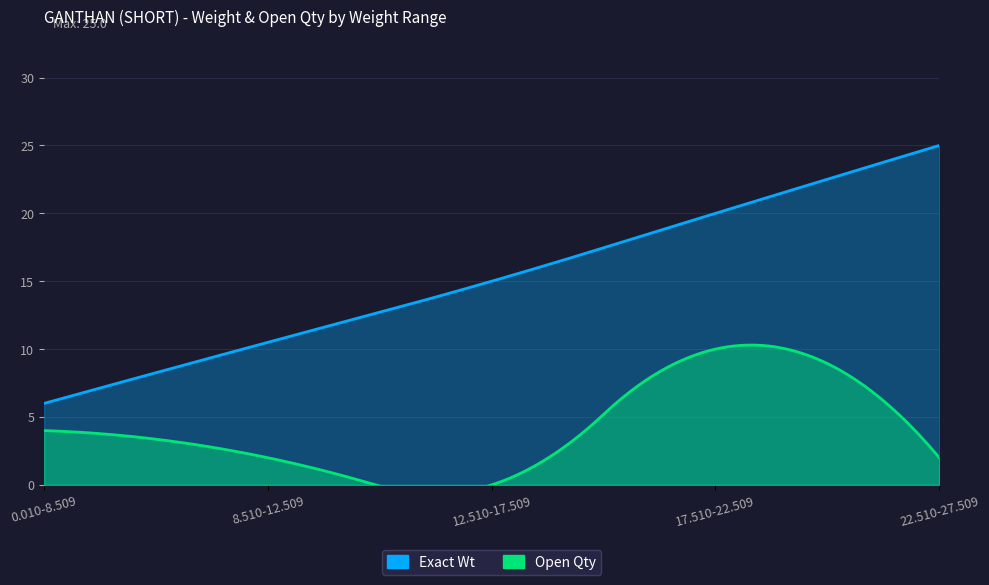

What is the highest value of the Open Qty series?

10.0